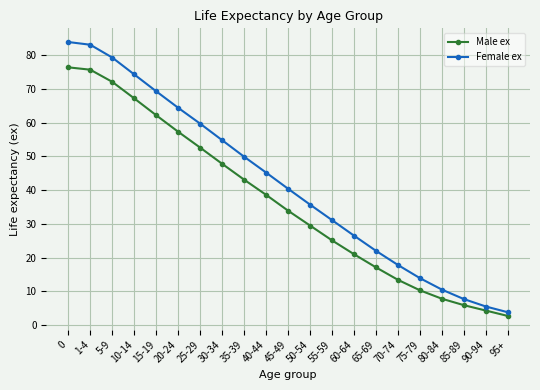

Reading right to left, list all the values displayed in this chart.

Male ex: 95+=2.7	90-94=4.3	85-89=5.9	80-84=7.8	75-79=10.3	70-74=13.4	65-69=17.1	60-64=21.0	55-59=25.1	50-54=29.5	45-49=33.9	40-44=38.6	35-39=43.1	30-34=47.8	25-29=52.6	20-24=57.3	15-19=62.2	10-14=67.2	5-9=72.1	1-4=75.7	0=76.4
Female ex: 95+=3.8	90-94=5.5	85-89=7.7	80-84=10.5	75-79=13.9	70-74=17.8	65-69=22.0	60-64=26.5	55-59=31.1	50-54=35.7	45-49=40.4	40-44=45.2	35-39=49.9	30-34=54.8	25-29=59.7	20-24=64.4	15-19=69.3	10-14=74.3	5-9=79.3	1-4=83.1	0=83.9